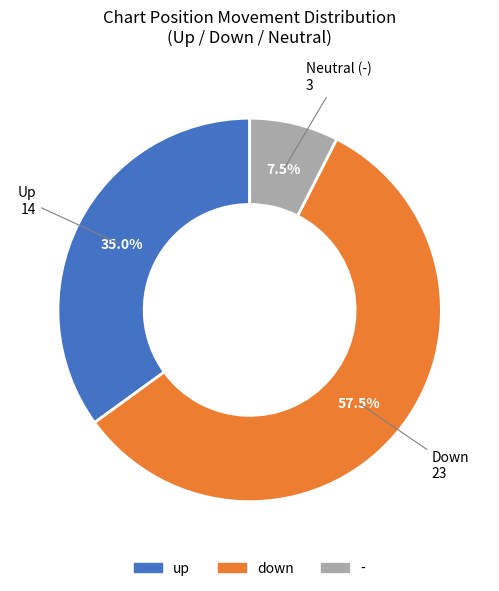

Is up the majority of the pie?

No